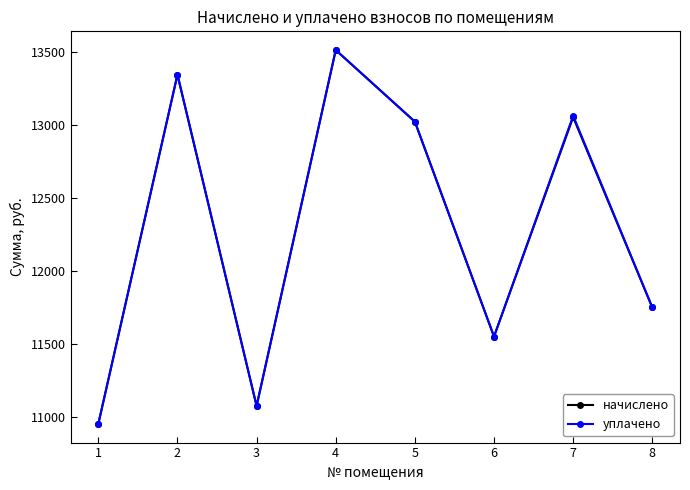

How many data points does each series have?

8